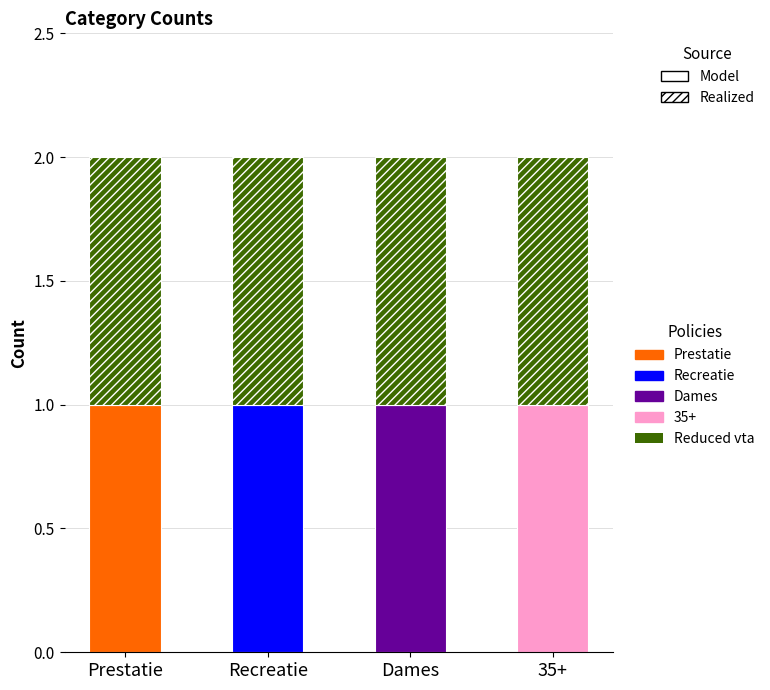

True or false: 35+ has a value of 1 at Recreatie.

False